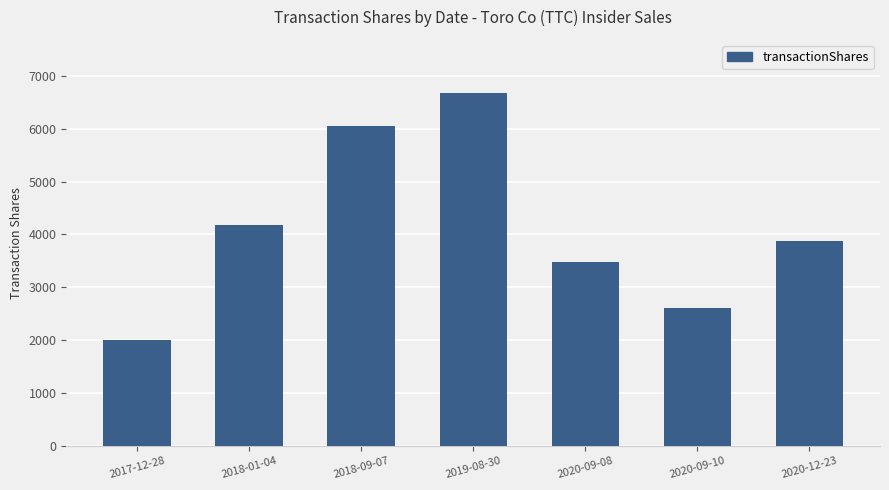

Rank the categories by value from lowest to highest.

2017-12-28, 2020-09-10, 2020-09-08, 2020-12-23, 2018-01-04, 2018-09-07, 2019-08-30